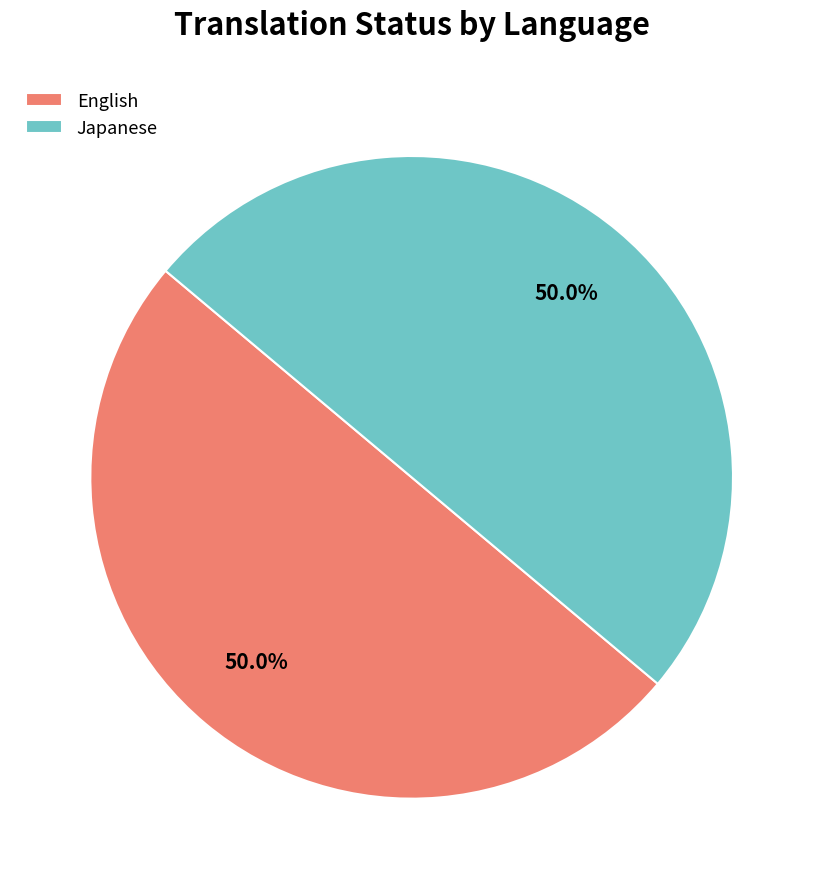

Is the sum of Japanese and English greater than half?

Yes